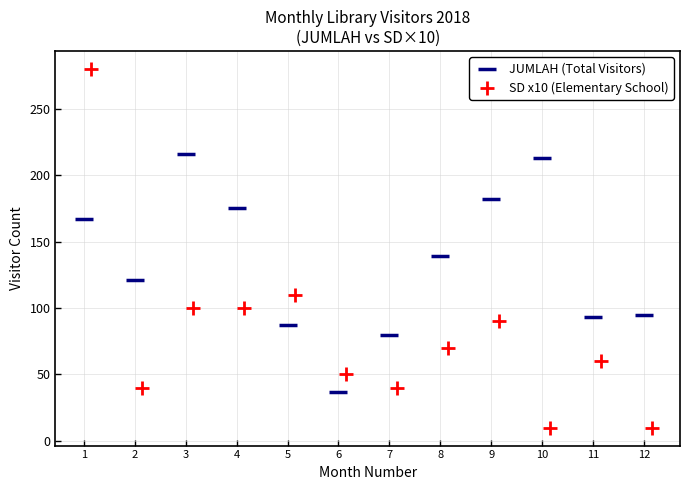

Which series has the largest Y range (max minus min)?

SD x10 (Elementary School)